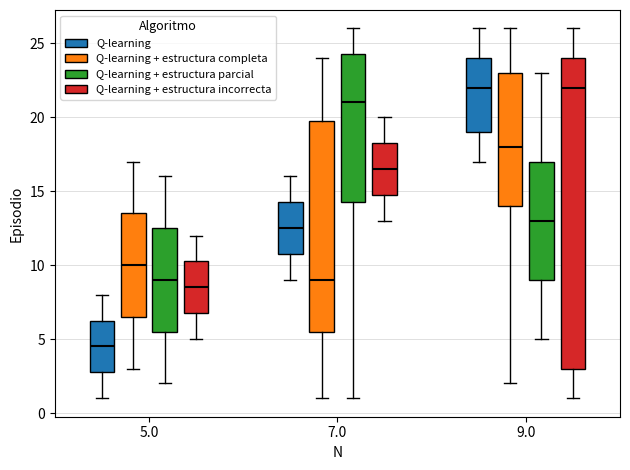

Comparing the boxes themselves (not the whiskers), which one is the tallest?

9.0 (Q-learning + estructura incorrecta)